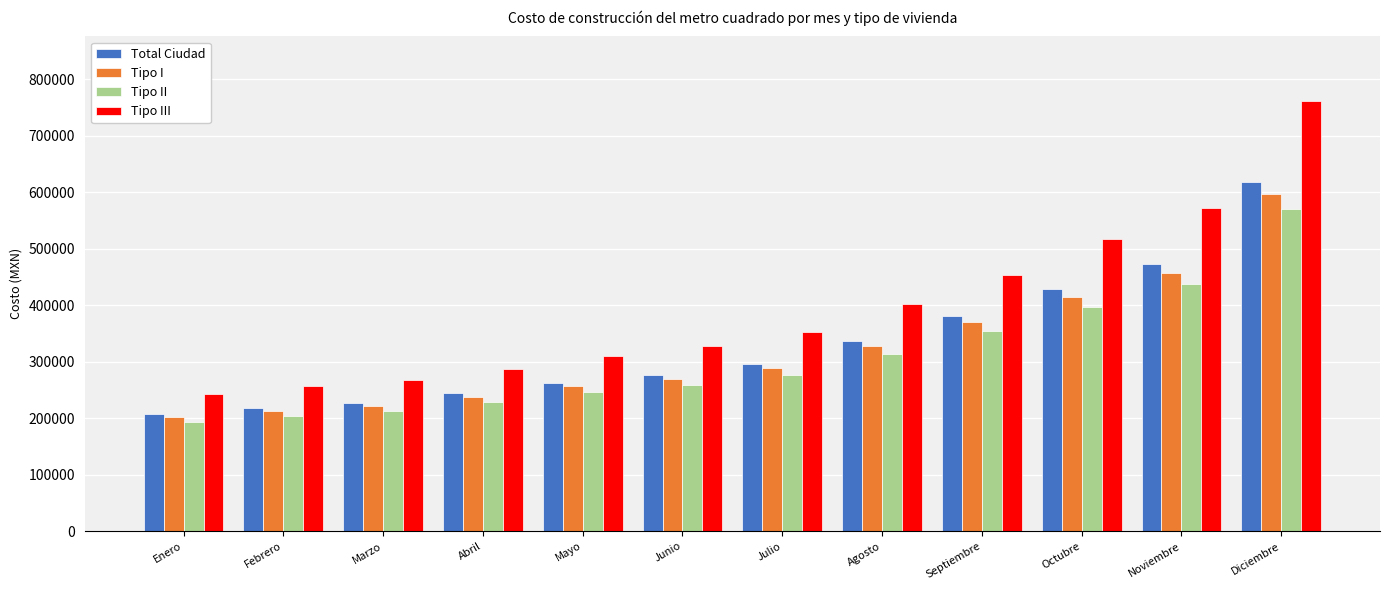

At which category is the sum across all series the highest?

Diciembre